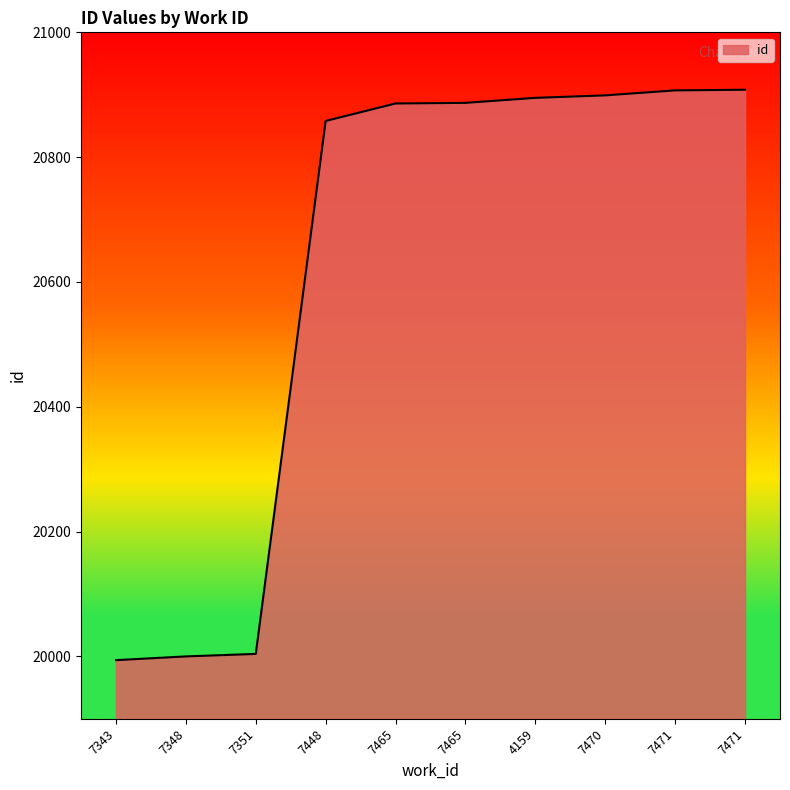

How many lines are shown in the chart?

1